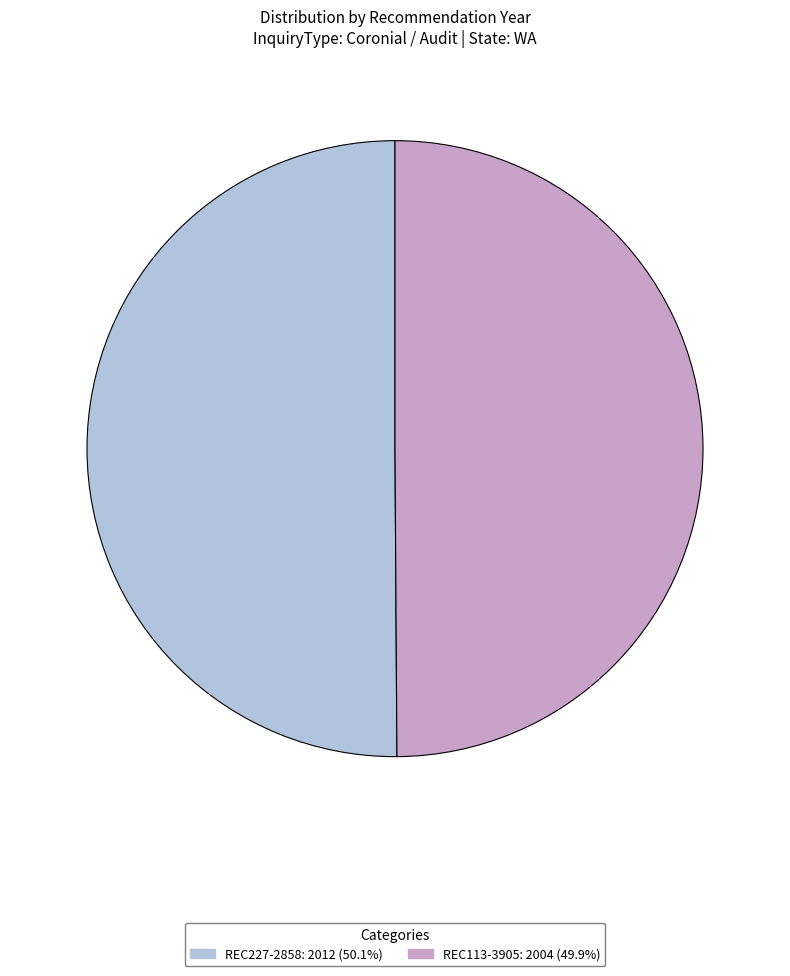

Count the number of slices in the pie.

2